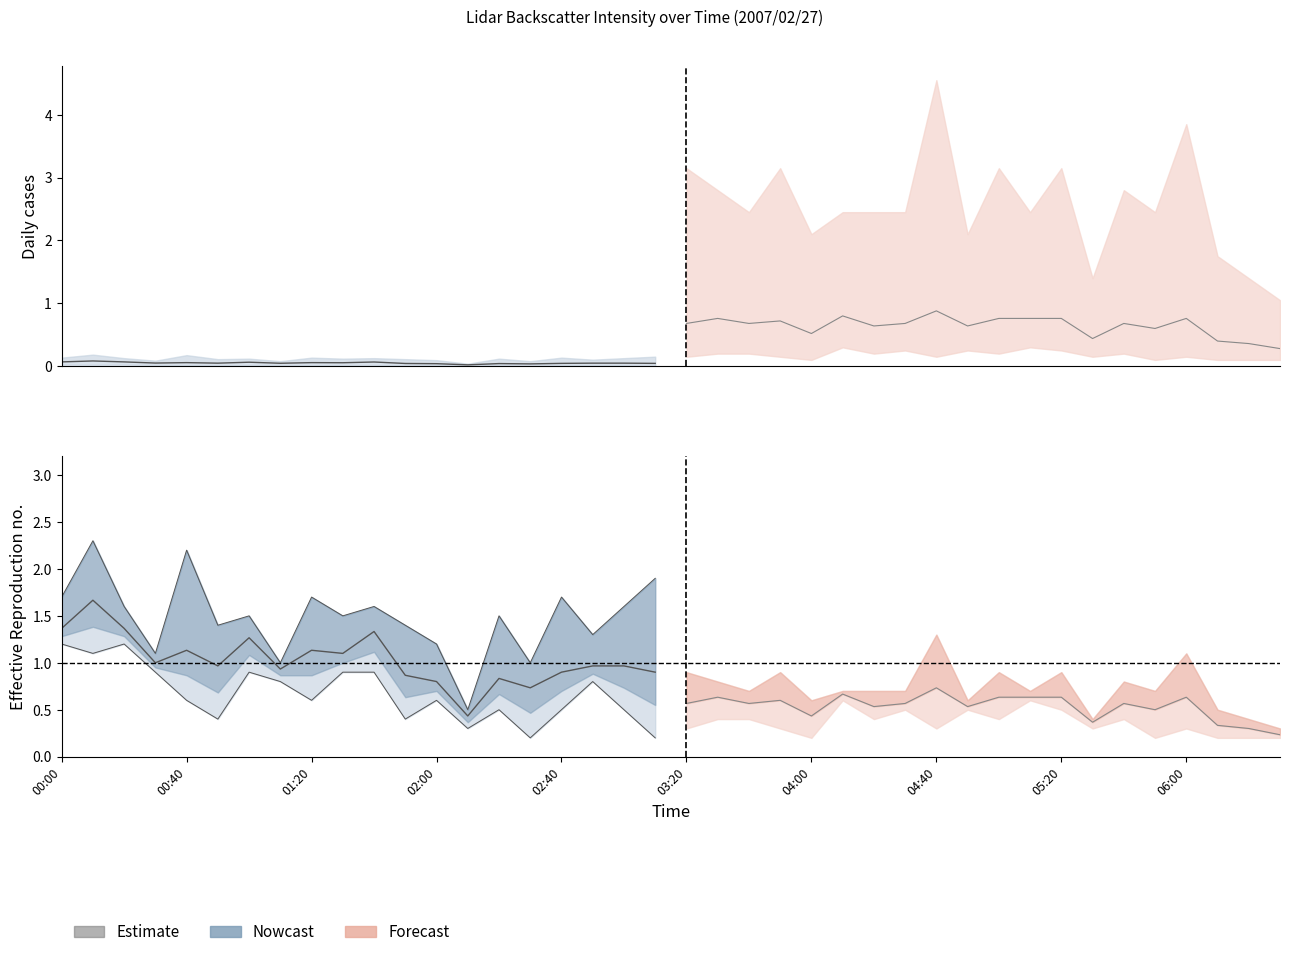

At which label does 0.194 reach its peak?

2007/02/27 05:20